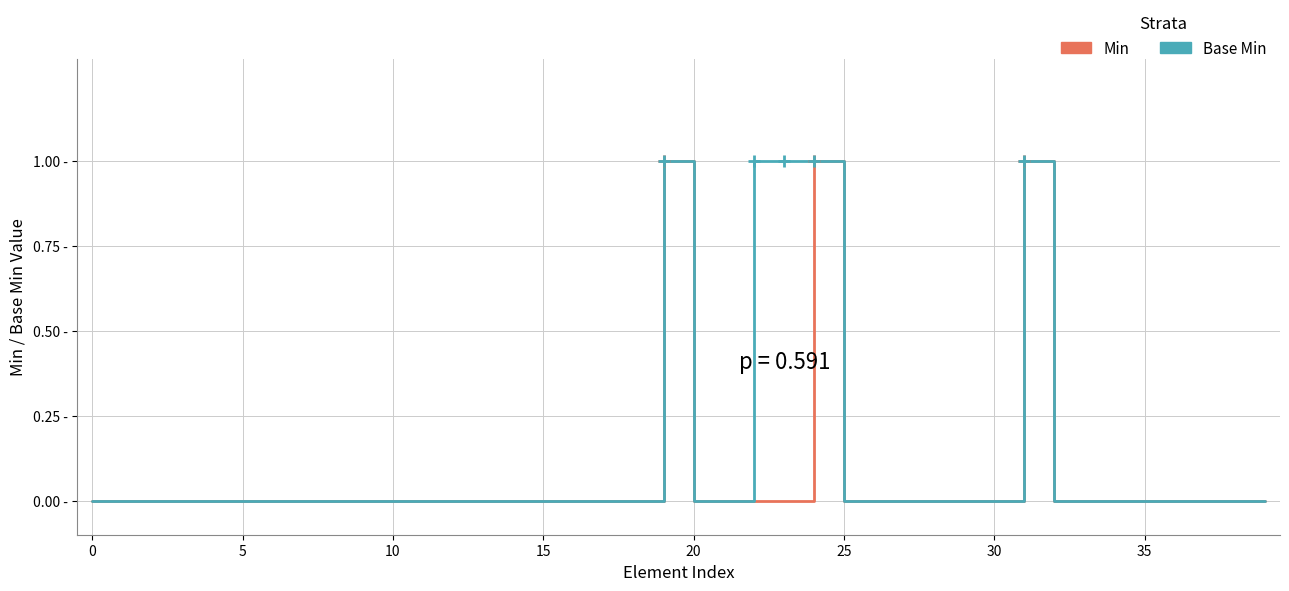

Does the chart display data point markers on the line(s)?

No